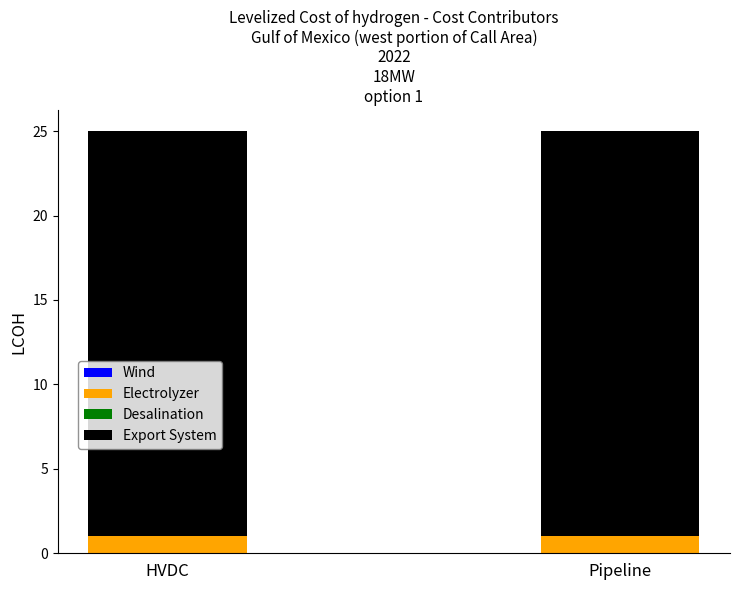

The value of Electrolyzer at Pipeline is 1. True or false?

True